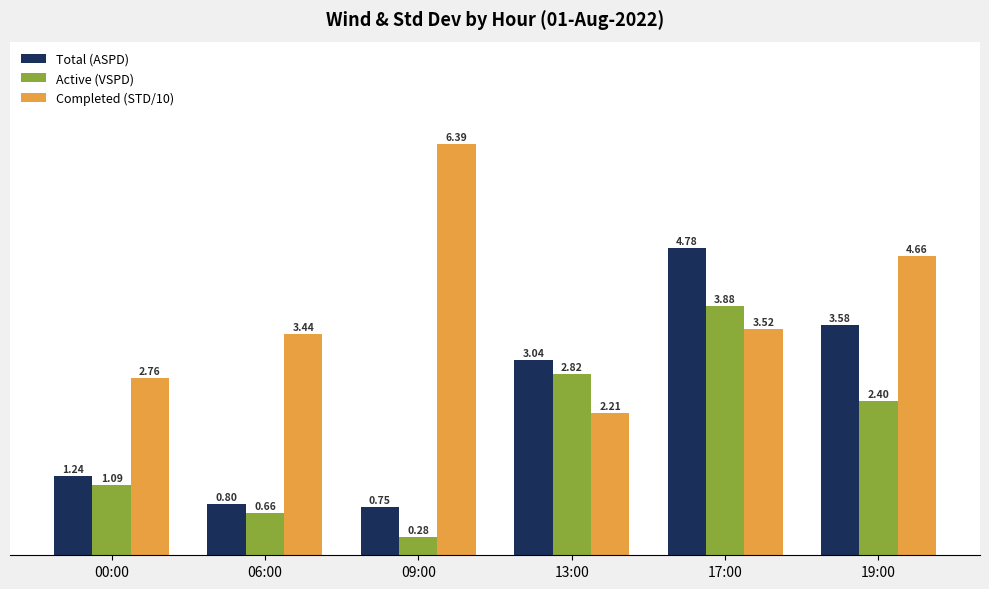

Between 00:00 and 13:00, which series saw the biggest shift?

Total (ASPD)